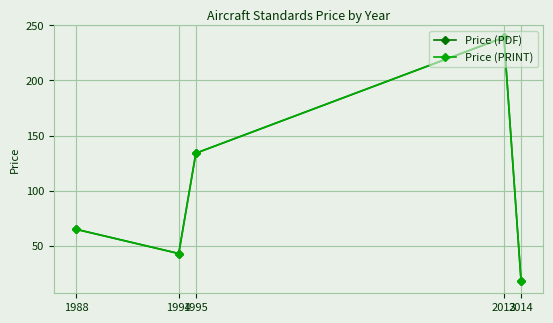

Does the chart have visible grid lines?

Yes